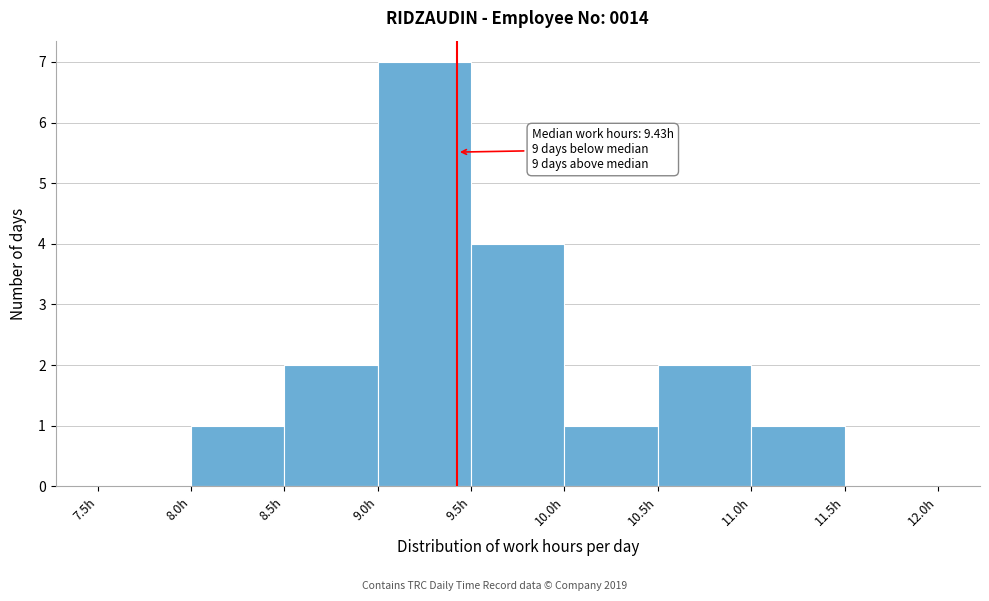

Over which range of the x-axis is the bar tallest?

9.0 to 9.5